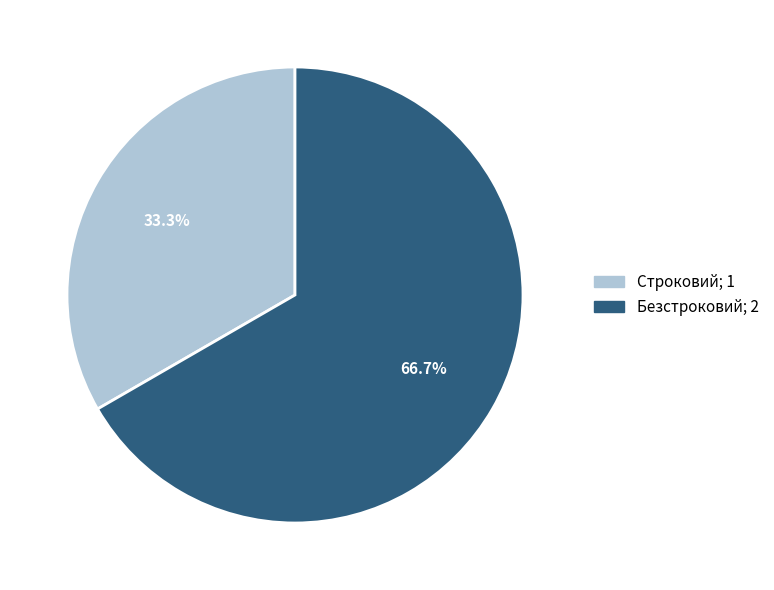

Does Строковий account for over 50% of the chart?

No